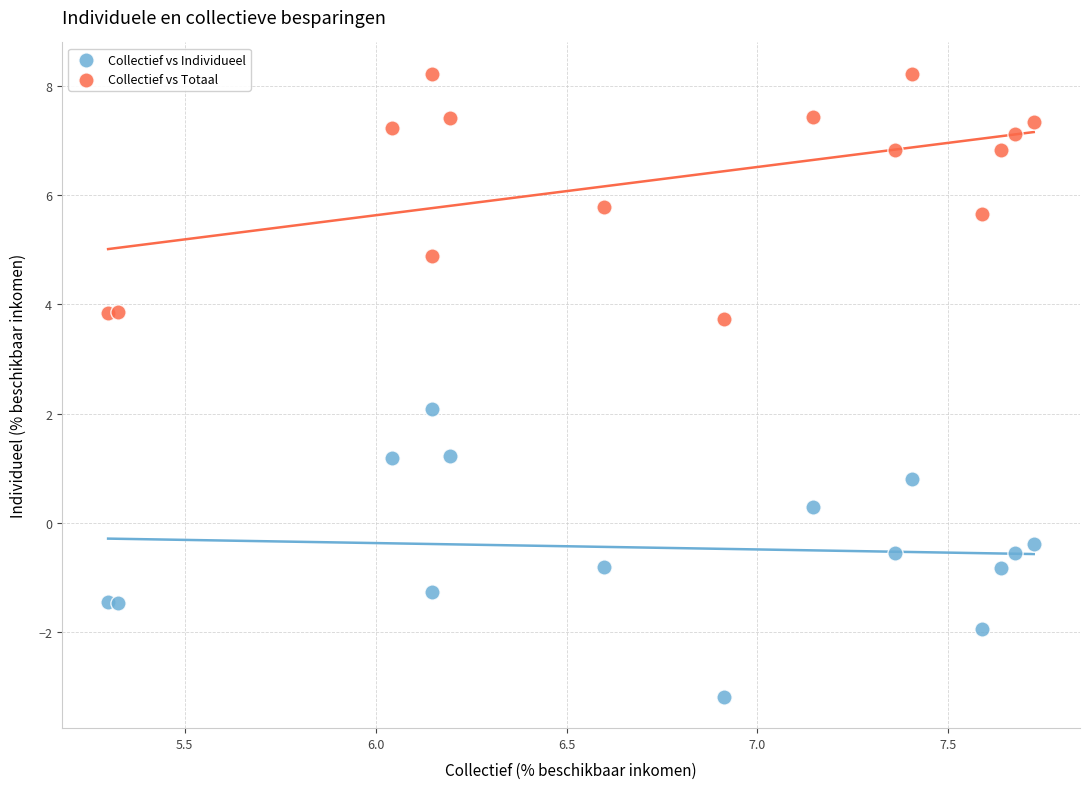

What is the X range (max minus min) for the scatter plot?

2.4